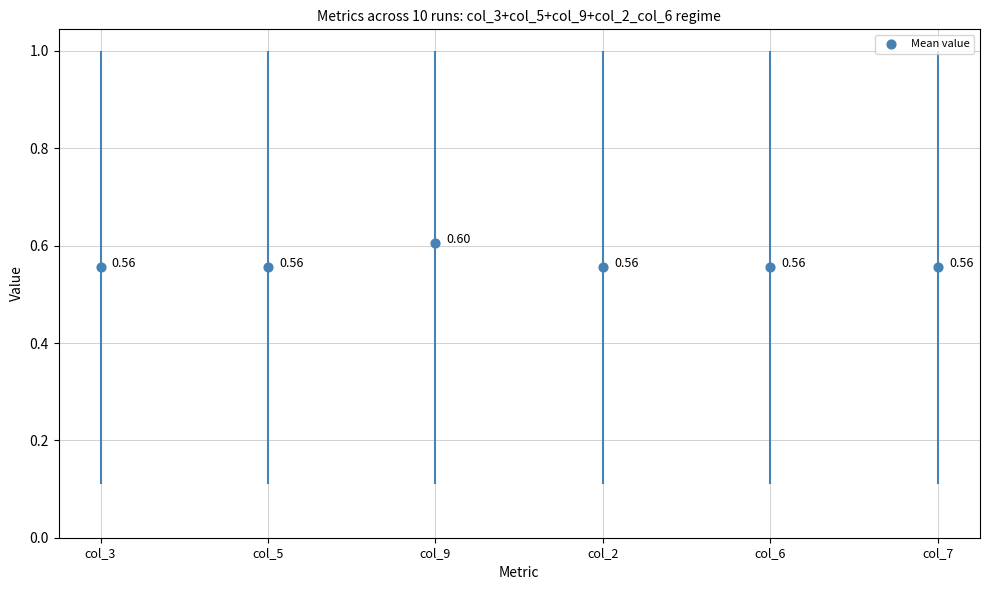

Between col_5 and col_7, which is larger?

col_5